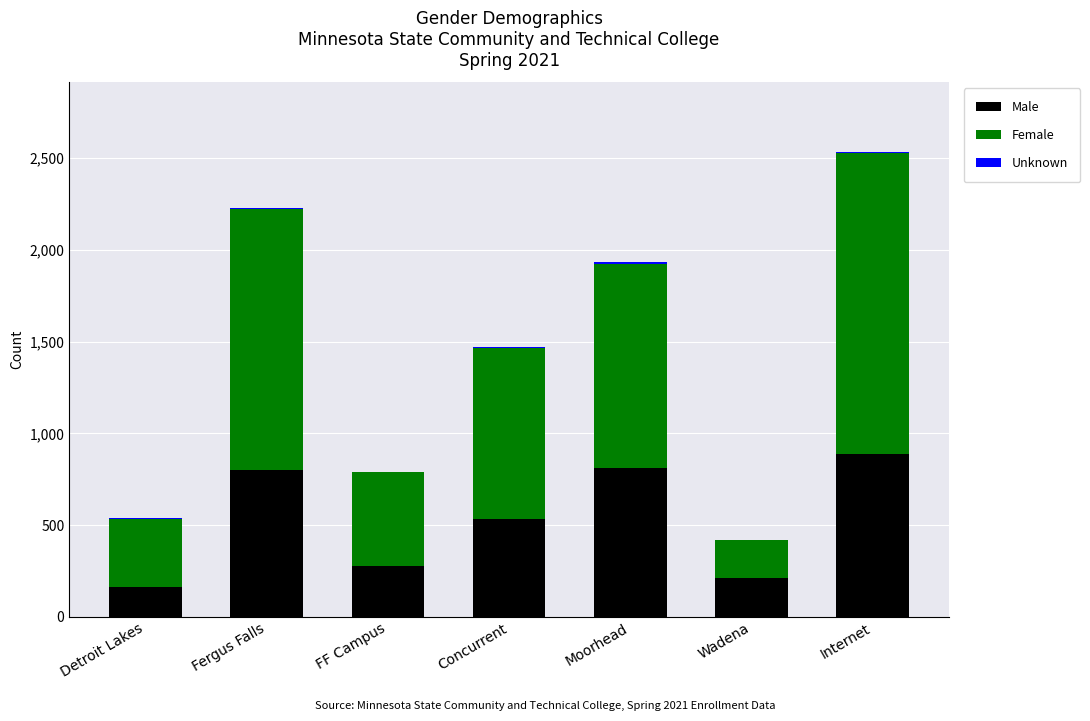

The Male series shows 536 at Concurrent. True or false?

True